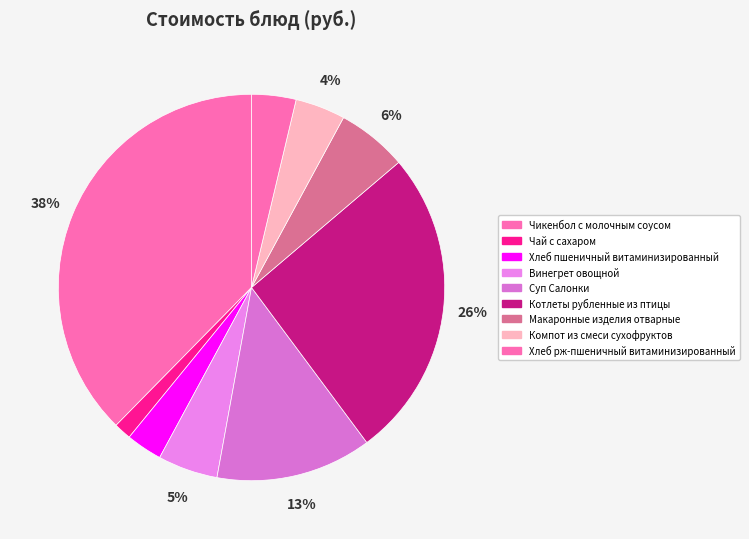

Count the number of slices in the pie.

9